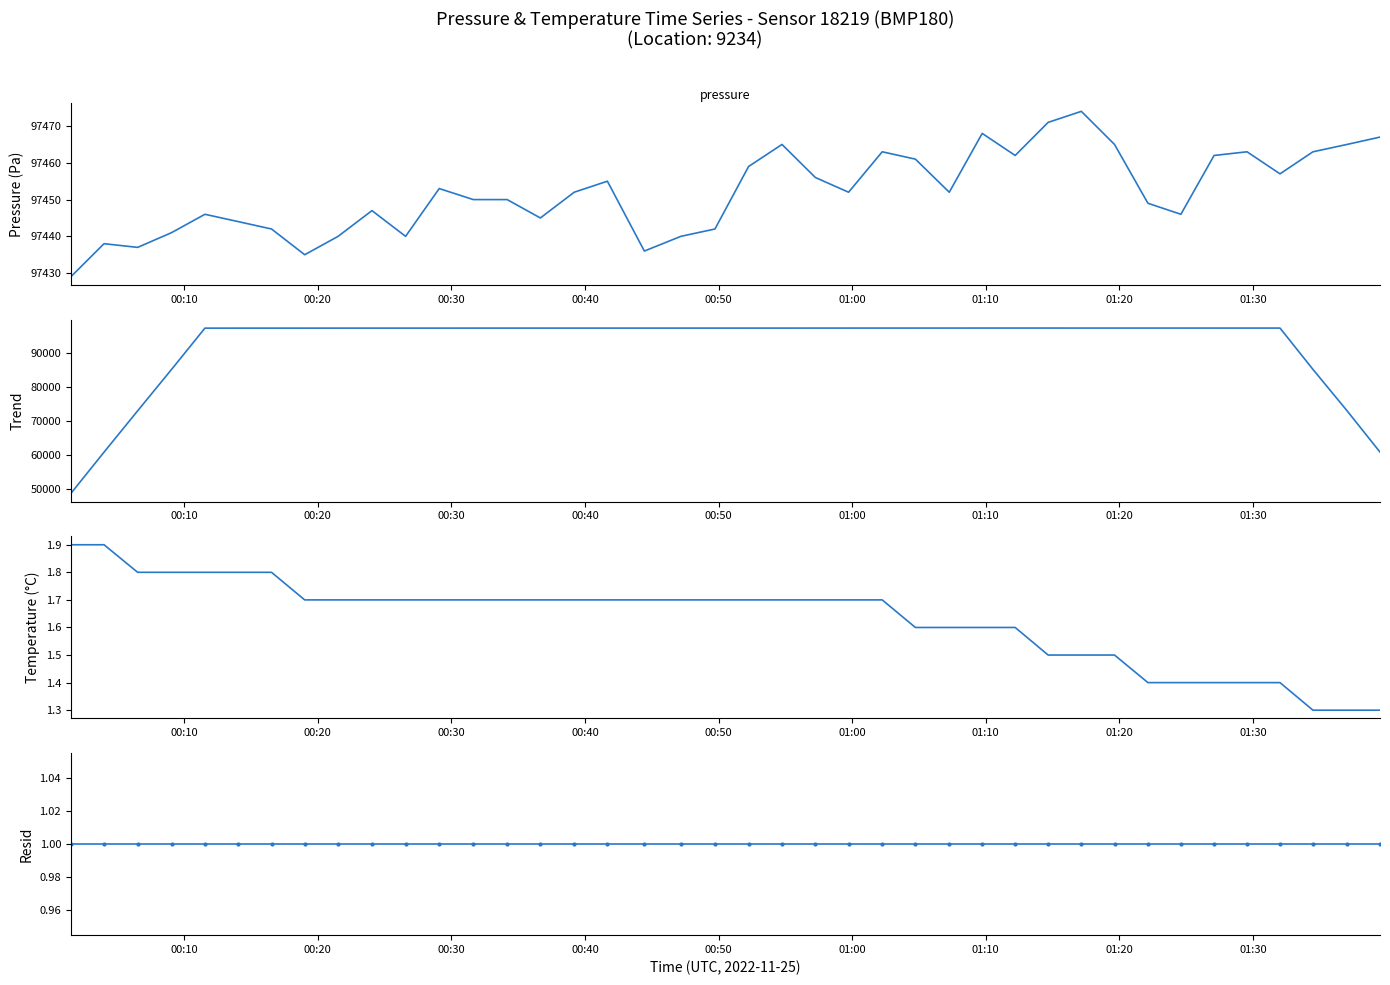

What is the difference between the maximum and minimum values in the pressure series?

45.0